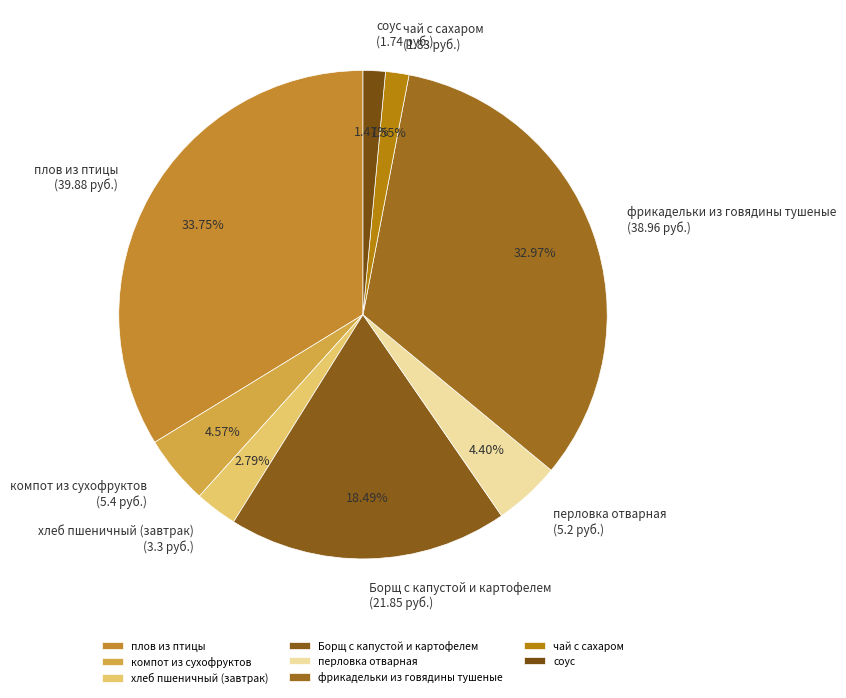

Is there a majority slice in this chart?

No